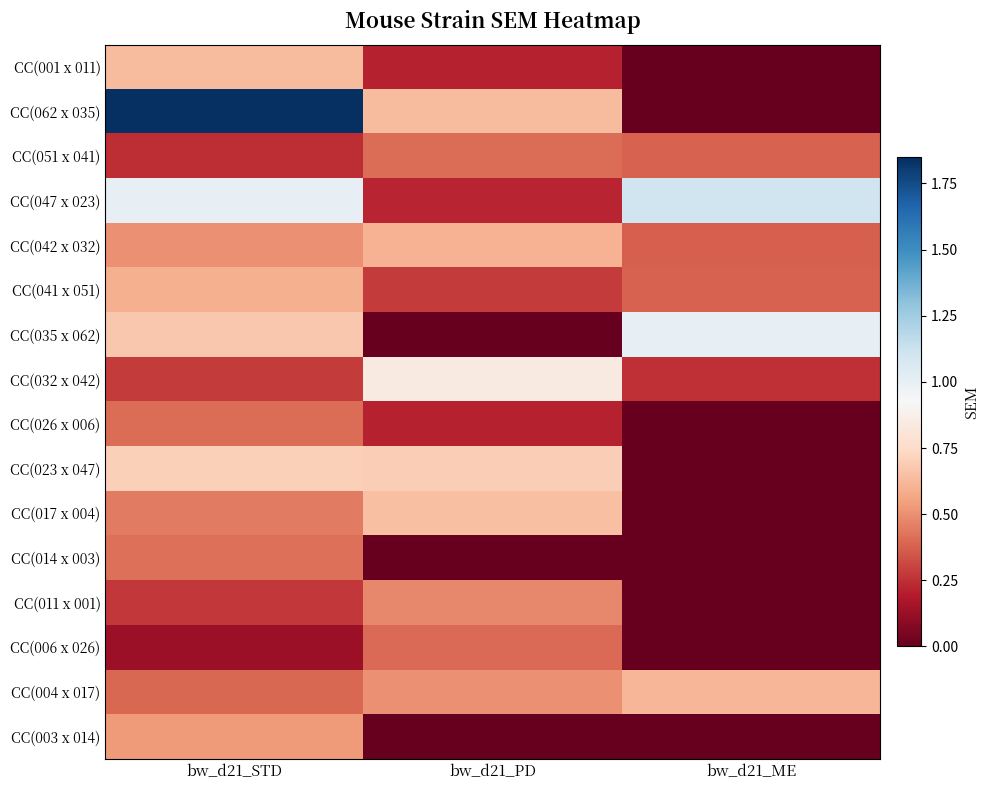

Which has a higher value, bw_d21_PD or bw_d21_ME?

bw_d21_PD